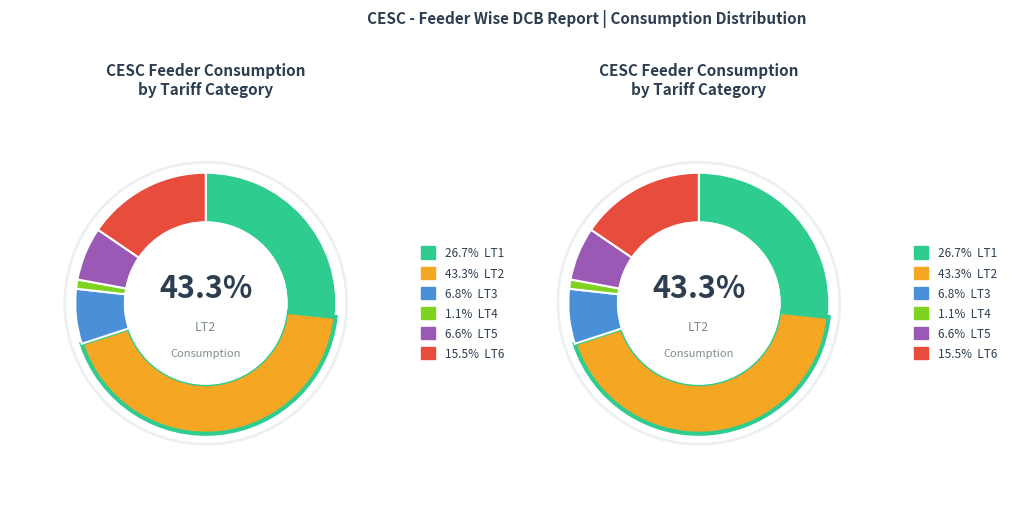

What percentage do LT5 and LT2 together represent?

49.9%